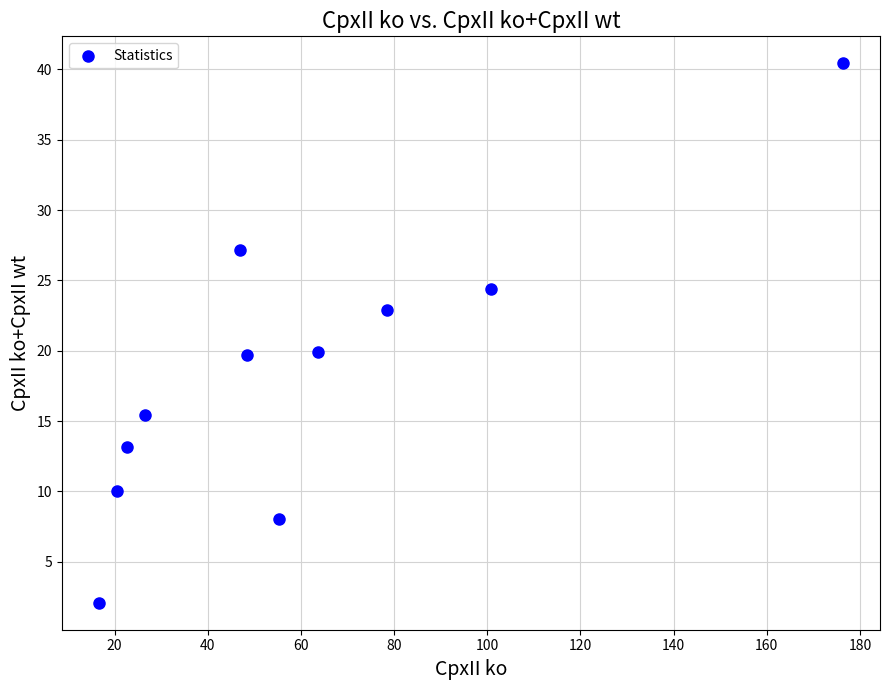

What is the range of X values (max minus min)?

159.7